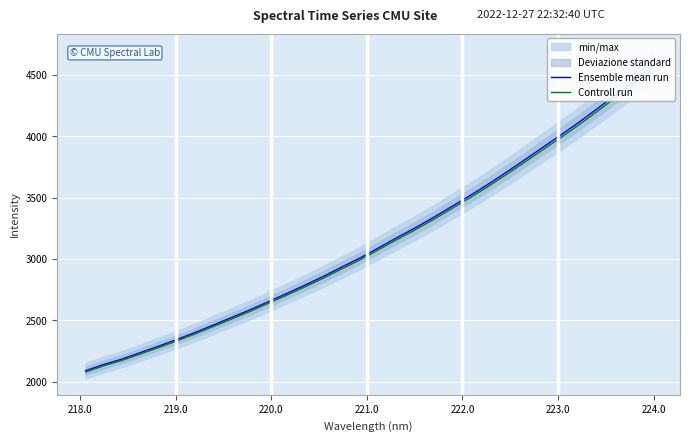

Reading left to right, extract all data points from this chart.

Ensemble mean run: 2090.1	2140.9	2185.2	2237.7	2289.9	2344.9	2402.1	2462.7	2524.2	2586.2	2652.1	2718.6	2786.6	2857.2	2932.7	3006.3	3088.0	3170.5	3250.4	3334.4	3423.5	3512.6	3605.2	3702.8	3803.2	3906.4	4007.7	4112.0	4222.1	4334.3	4443.7	4565.9
Controll run: 2079.6	2130.2	2174.2	2226.5	2278.5	2333.2	2390.1	2450.3	2511.6	2573.3	2638.8	2705.0	2772.6	2842.9	2918.0	2991.3	3072.6	3154.7	3234.1	3317.8	3406.4	3495.0	3587.1	3684.3	3784.2	3886.8	3987.7	4091.4	4201.0	4312.6	4421.4	4543.1